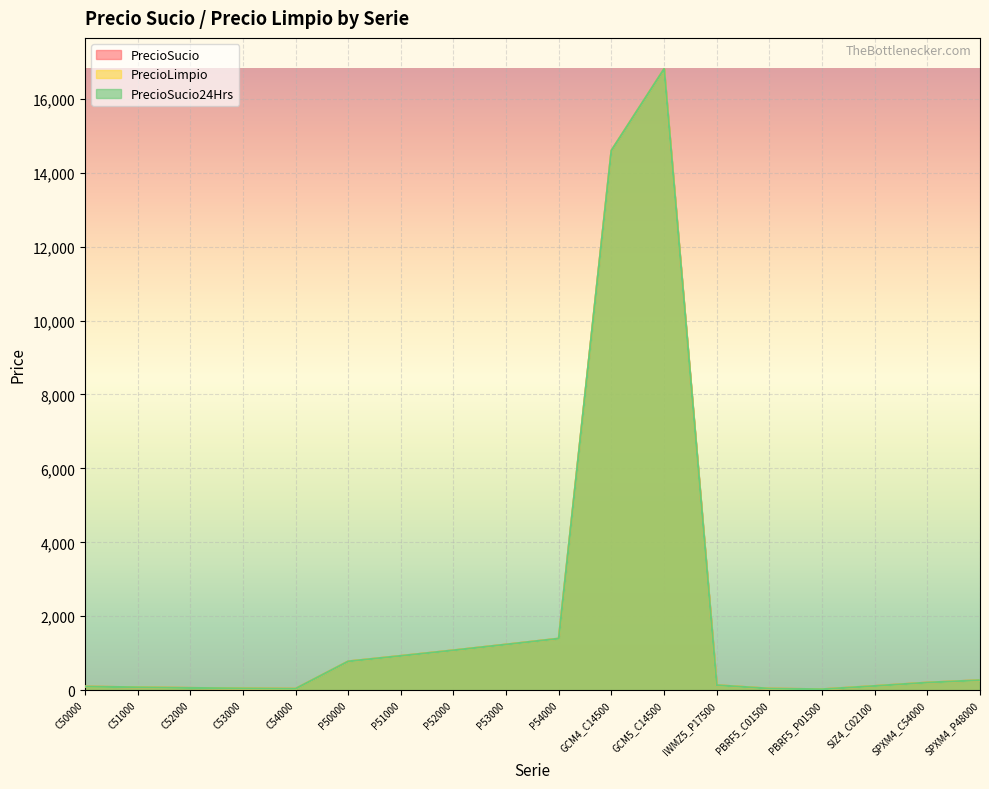

Which series changed the most between C51000 and P52000?

PrecioSucio